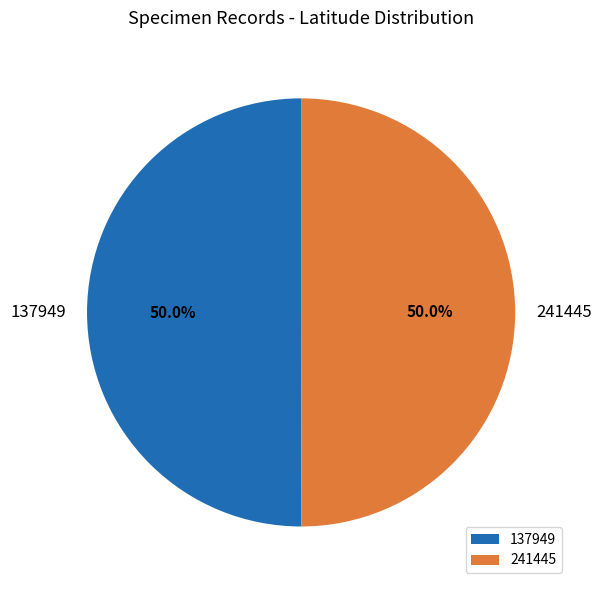

What percentage is NOT represented by 241445?

50.0%